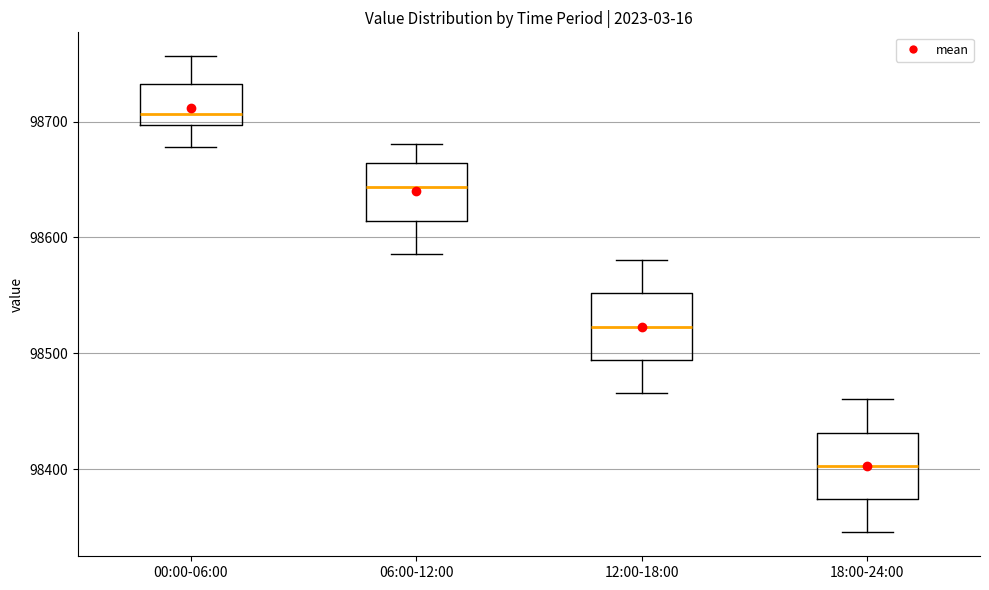

Reading left to right, read every box against the y-axis: the position of its median line, the range the box covers, and the ends of its whiskers. The values are not printed on the chart, so give them approximately, as read against the axis.

00:00-06:00: median 98710, box 98700 to 98730, whiskers 98680 to 98760
06:00-12:00: median 98640, box 98610 to 98660, whiskers 98590 to 98680
12:00-18:00: median 98520, box 98490 to 98550, whiskers 98470 to 98580
18:00-24:00: median 98400, box 98370 to 98430, whiskers 98350 to 98460